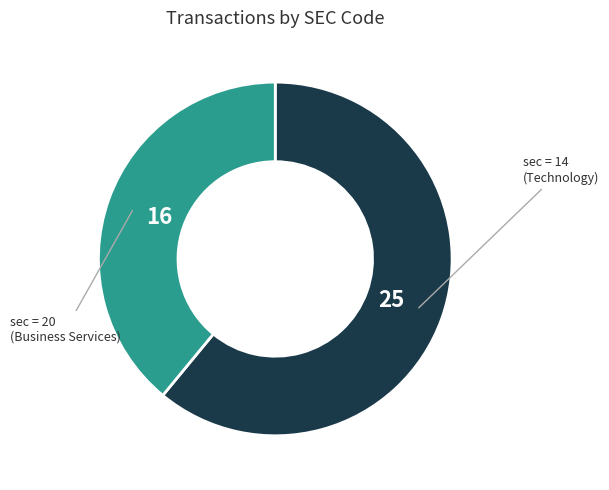

How many slices are in this pie chart?

2